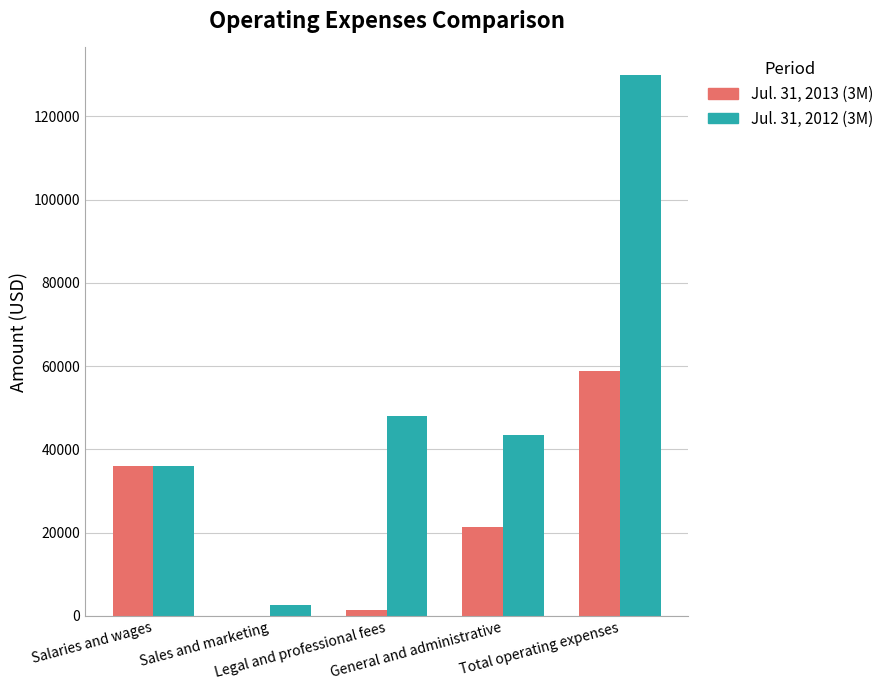

How many groups of bars are there?

5